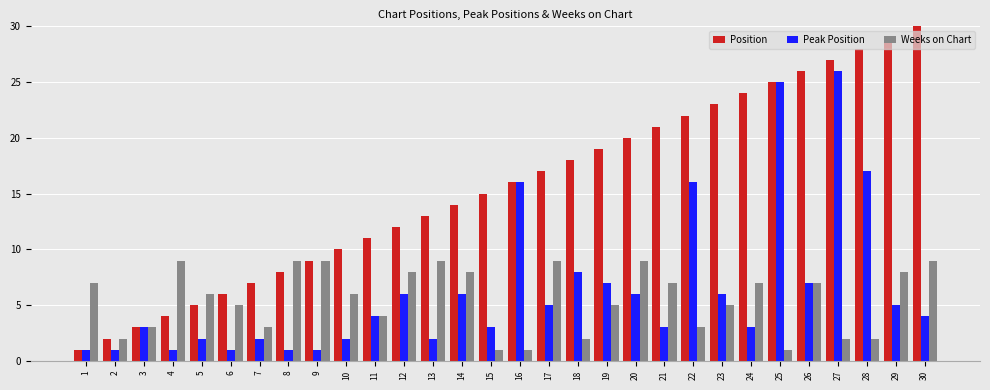

Reading left to right, list all the values displayed in this chart.

Position: 1=1	2=2	3=3	4=4	5=5	6=6	7=7	8=8	9=9	10=10	11=11	12=12	13=13	14=14	15=15	16=16	17=17	18=18	19=19	20=20	21=21	22=22	23=23	24=24	25=25	26=26	27=27	28=28	29=29	30=30
Peak Position: 1=1	2=1	3=3	4=1	5=2	6=1	7=2	8=1	9=1	10=2	11=4	12=6	13=2	14=6	15=3	16=16	17=5	18=8	19=7	20=6	21=3	22=16	23=6	24=3	25=25	26=7	27=26	28=17	29=5	30=4
Weeks on Chart: 1=7	2=2	3=3	4=9	5=6	6=5	7=3	8=9	9=9	10=6	11=4	12=8	13=9	14=8	15=1	16=1	17=9	18=2	19=5	20=9	21=7	22=3	23=5	24=7	25=1	26=7	27=2	28=2	29=8	30=9